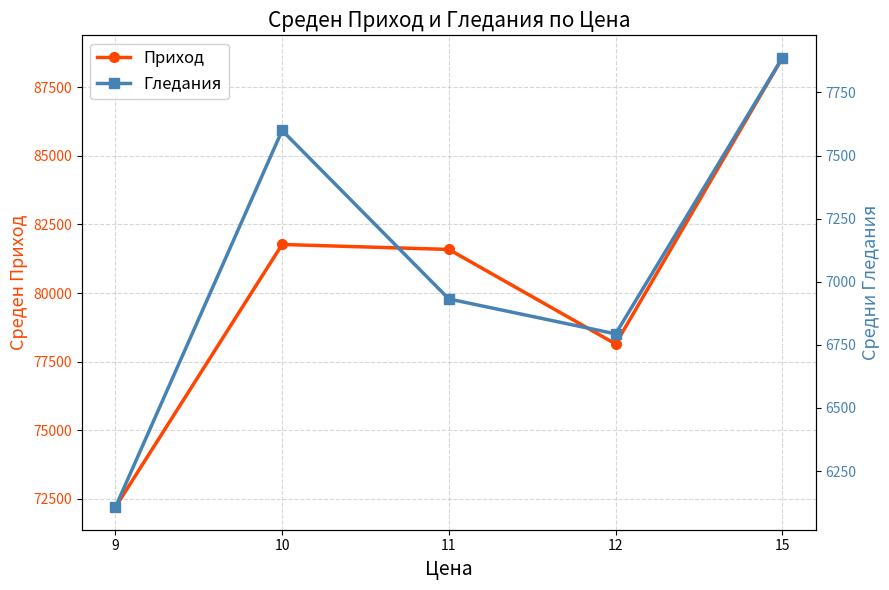

The Гледания series shows 3004.8 at 15. True or false?

False